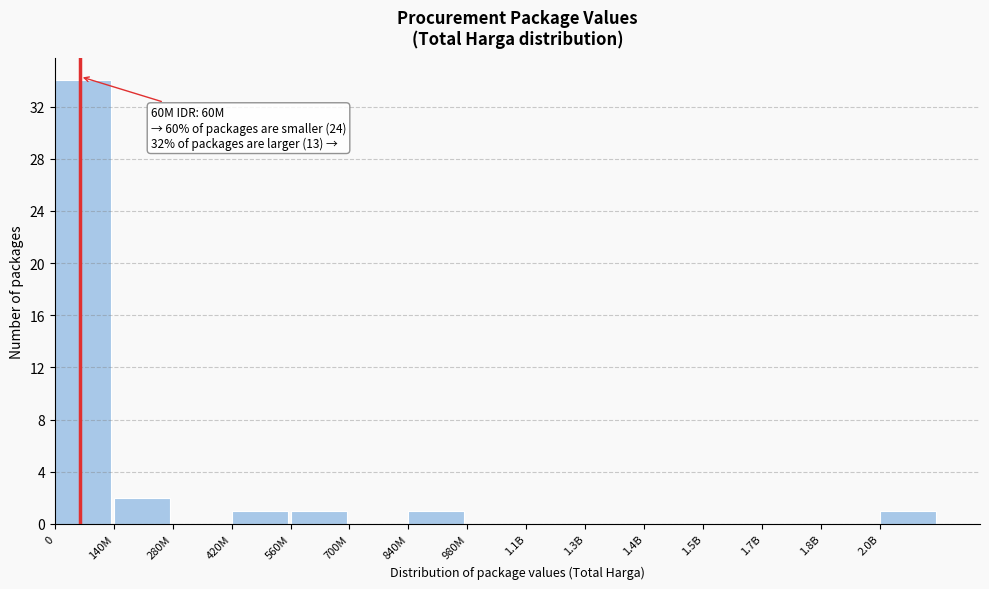

Reading left to right, transcribe all the data shown in this chart.

0=34	140M=2	280M=0	420M=1	560M=1	700M=0	840M=1	980M=0	1.1B=0	1.3B=0	1.4B=0	1.5B=0	1.7B=0	1.8B=0	2.0B=1